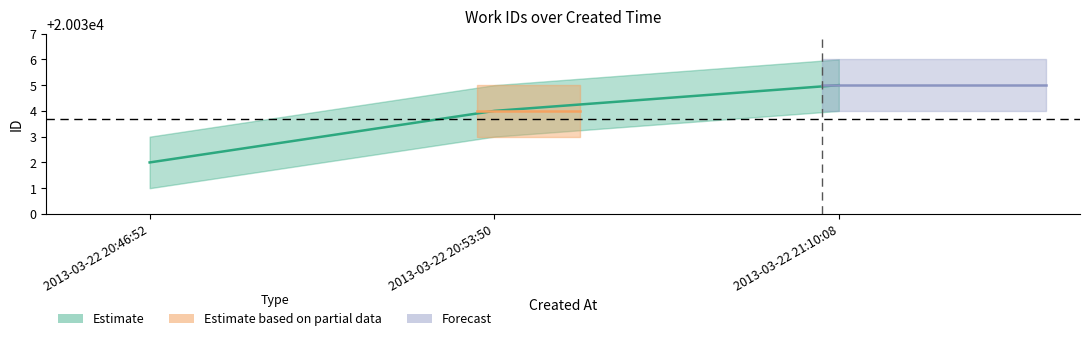

What is the minimum value shown in the chart?

20032